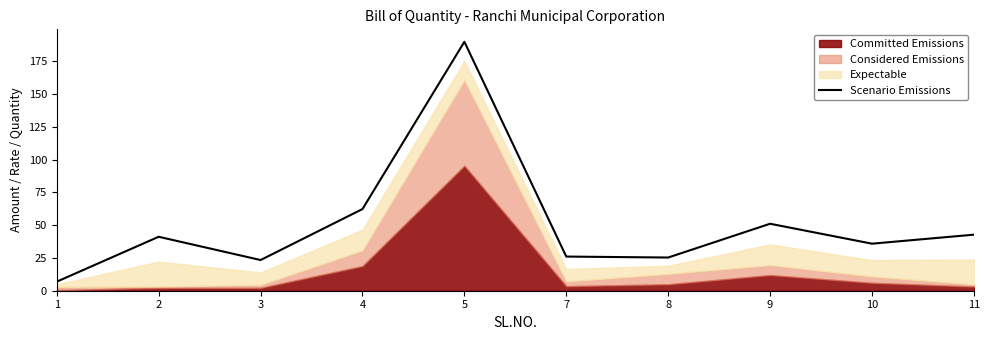

List the labels in order of value, smallest first.

1, 3, 8, 7, 10, 2, 11, 9, 4, 5